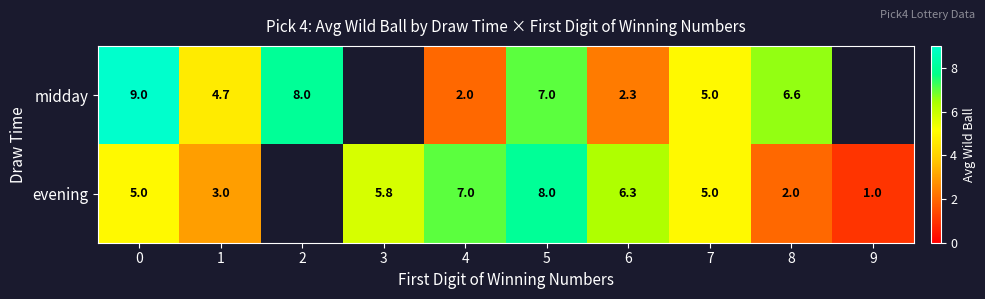

Count the number of categories in the chart.

10